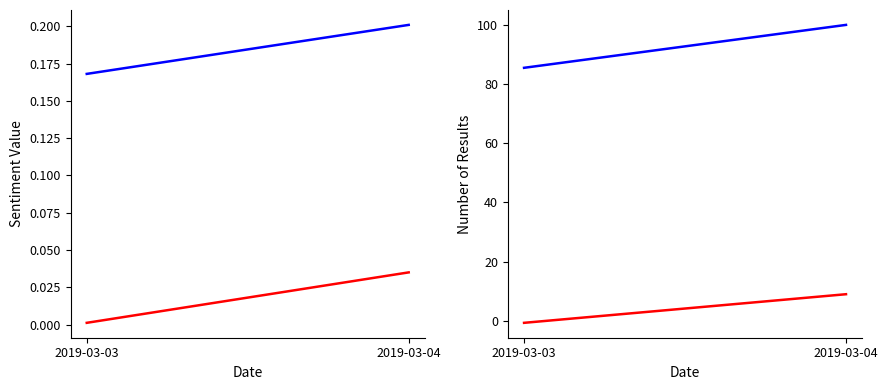

What is the difference between the maximum and minimum values in the Group I series?

14.5